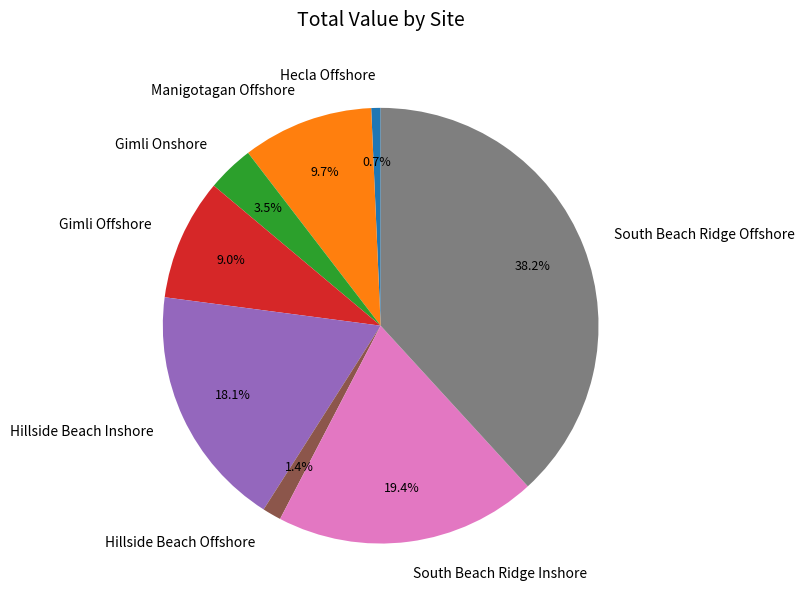

Does any single category account for the majority?

No